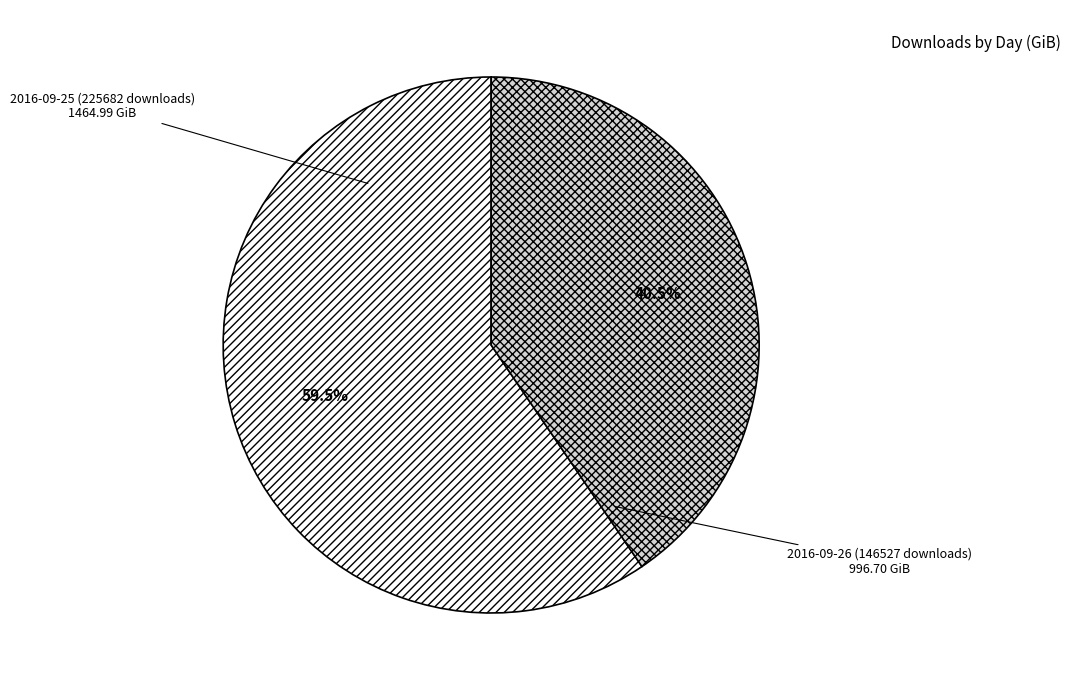

Which slice is the largest?

2016-09-25 (225682 downloads)